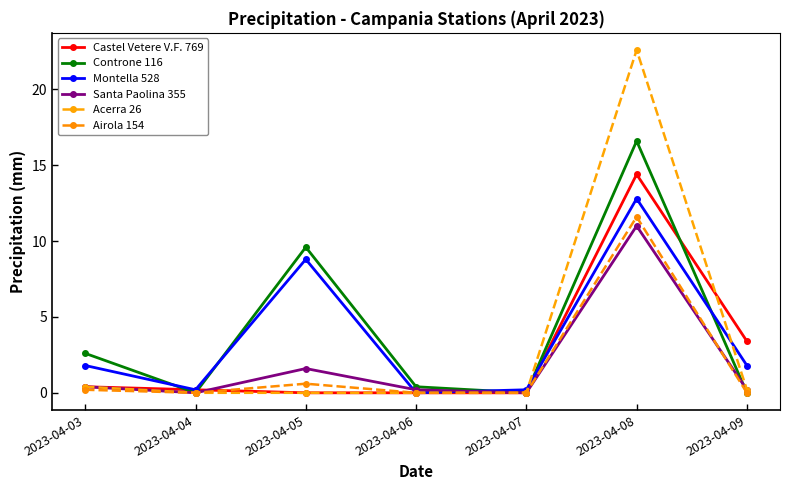

At how many categories does at least one series exceed 4?

2